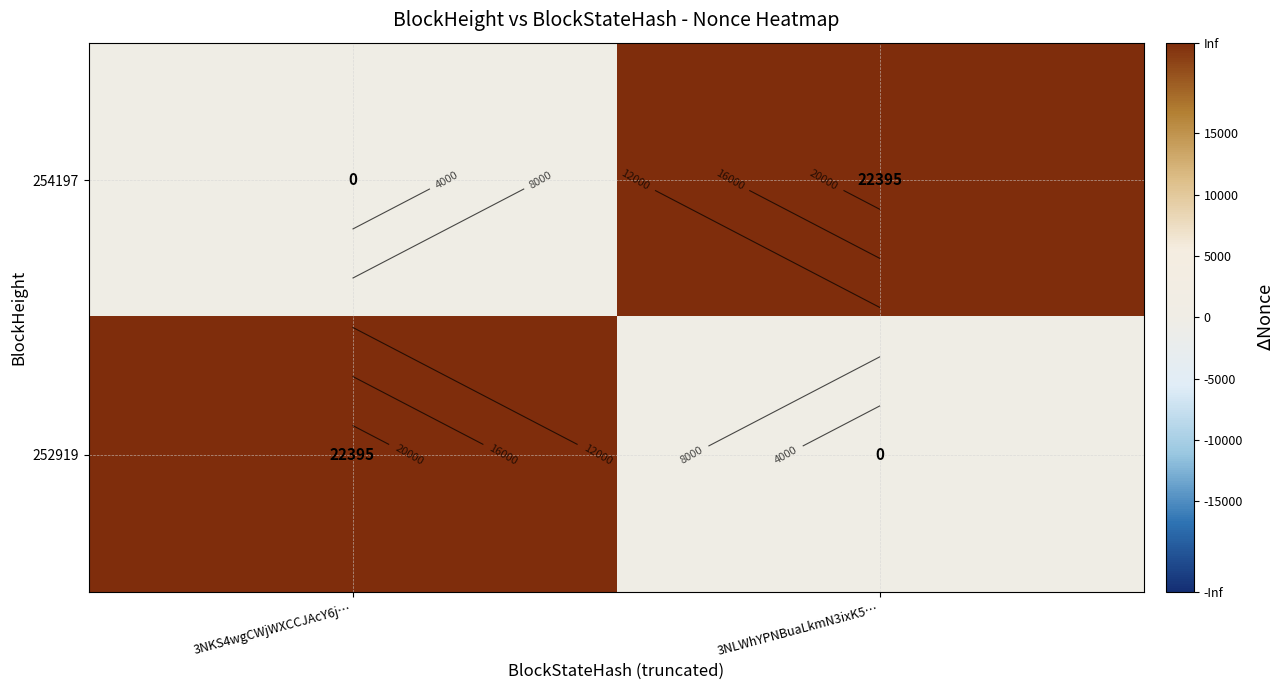

At how many categories does at least one series exceed 22146?

2